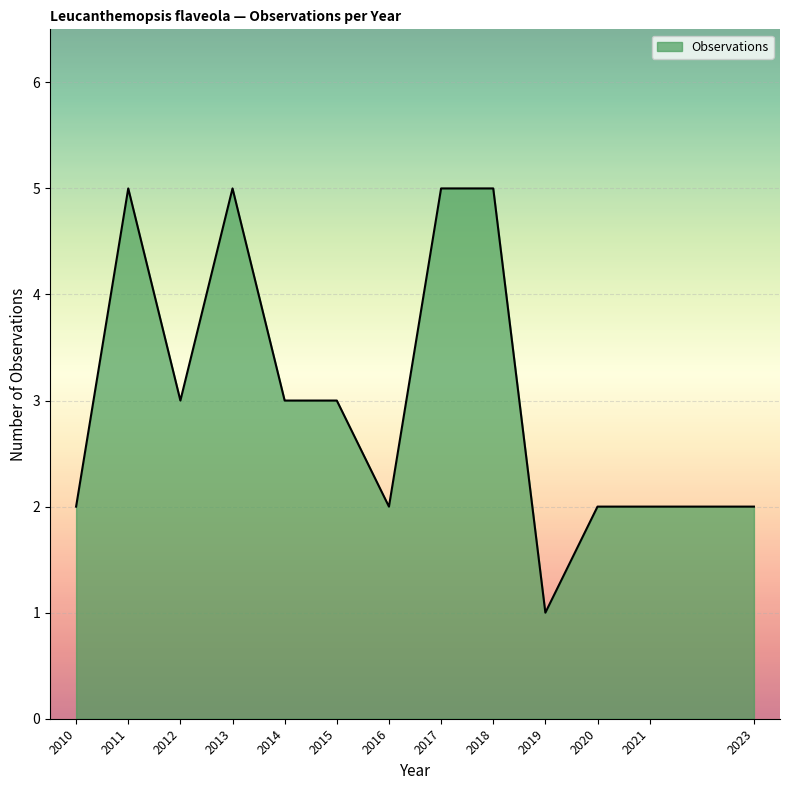

What is the difference between the maximum and minimum values?

4